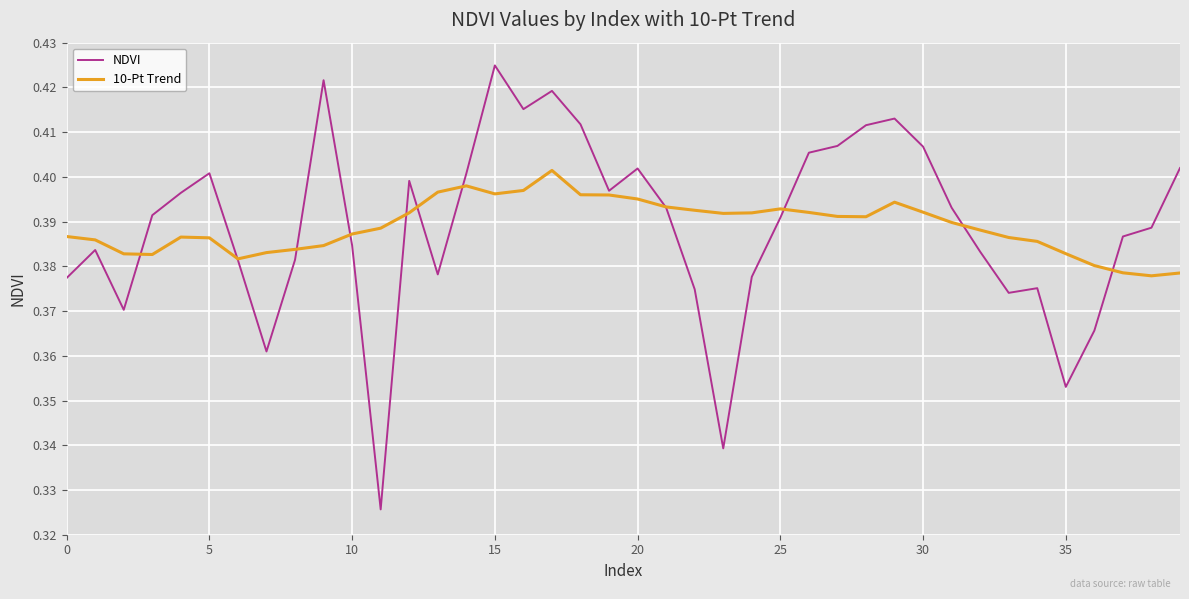

List the series in order of their peak value, highest first.

NDVI, 10-Pt Trend